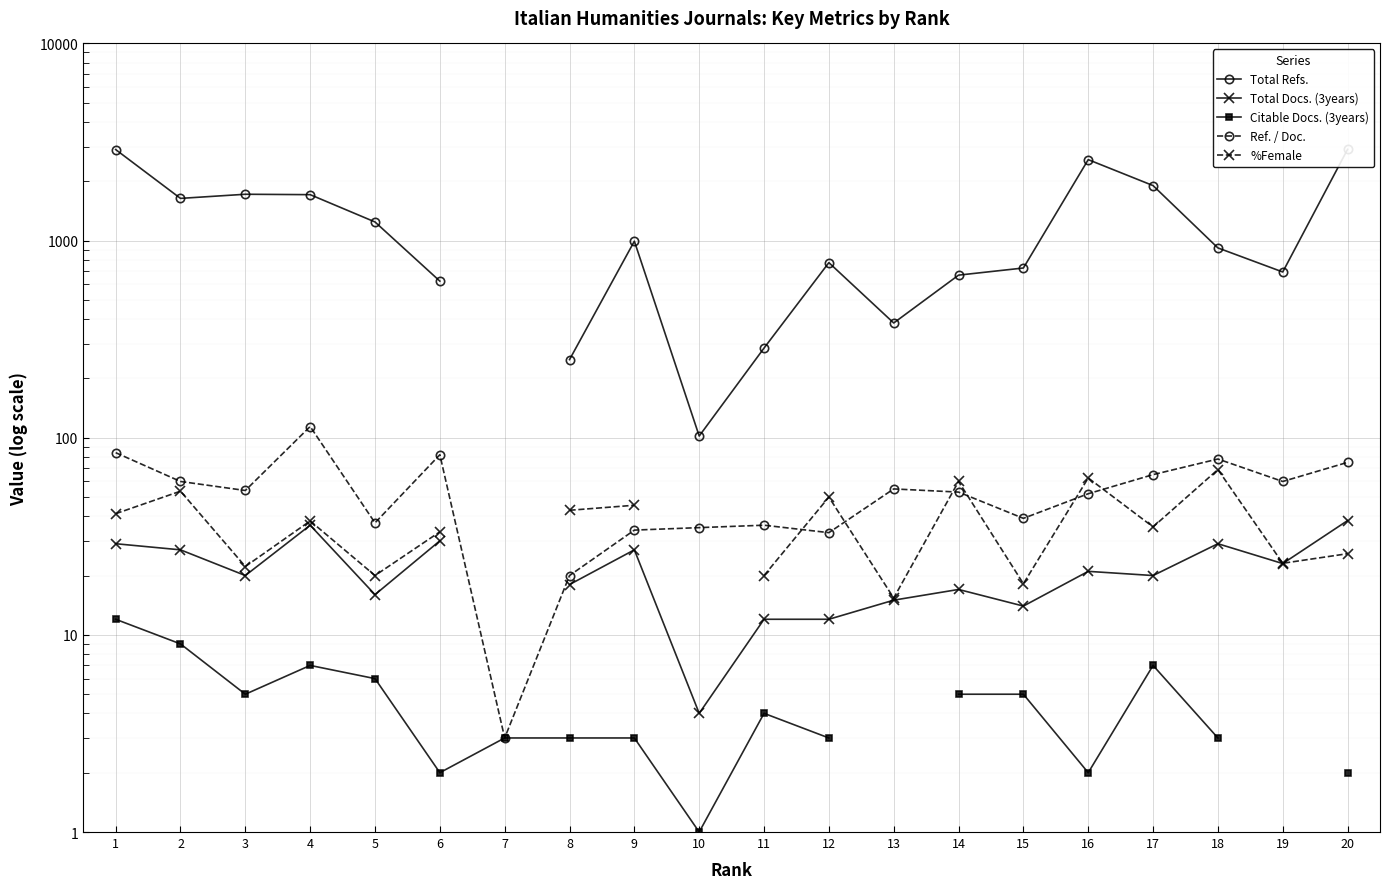

Is it true that Total Refs. equals 1901.0 at 17?

True